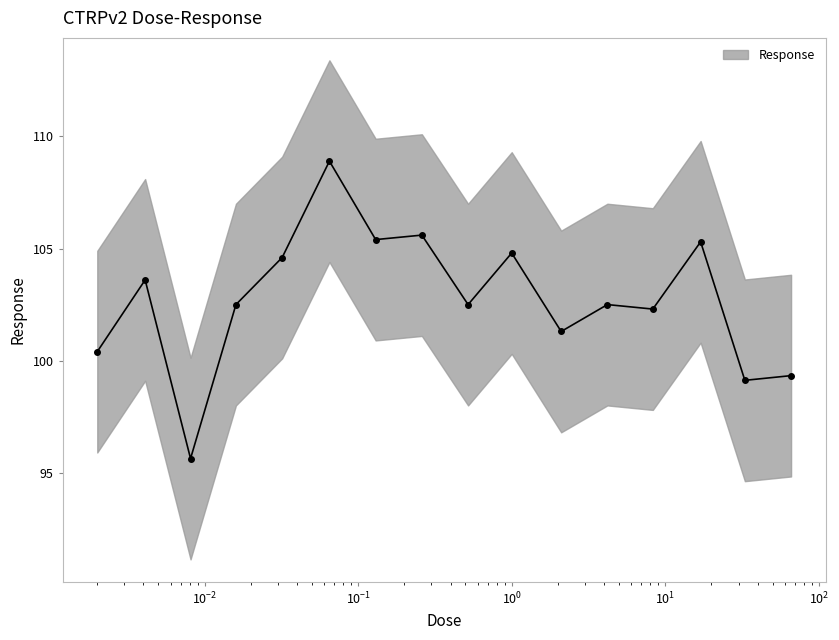

What is the sum of all values?

1643.8